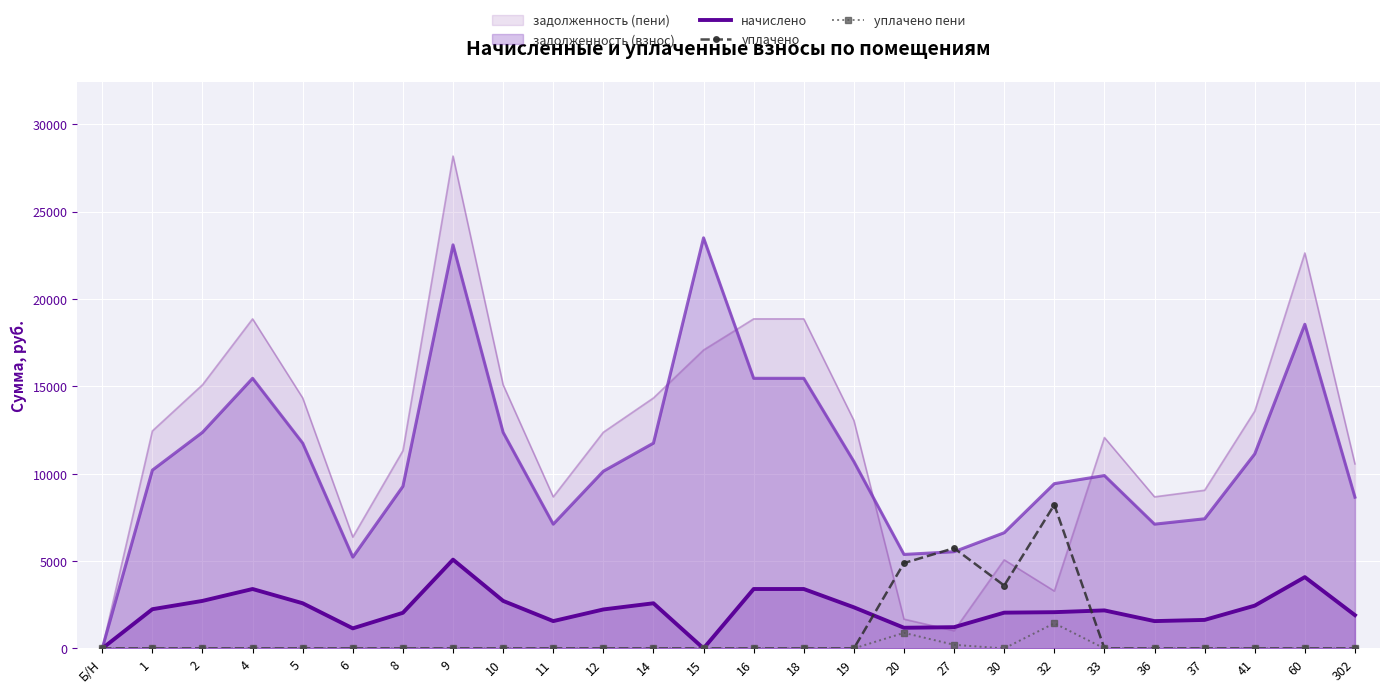

Which category has the highest value across all series?

9